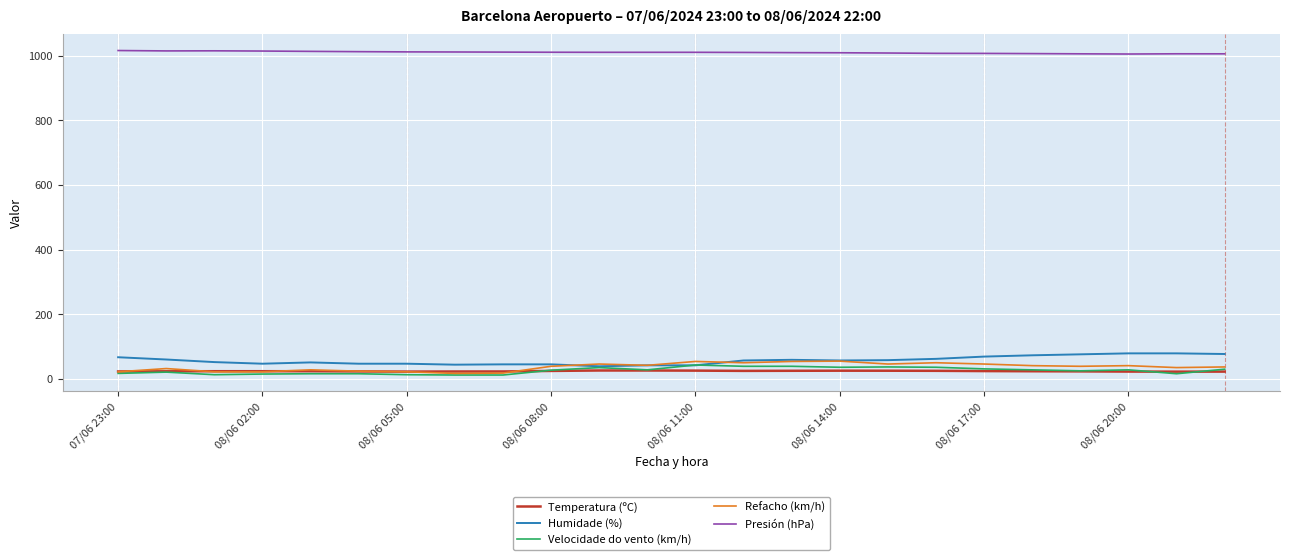

Which series has the largest total across all categories?

Presión (hPa)